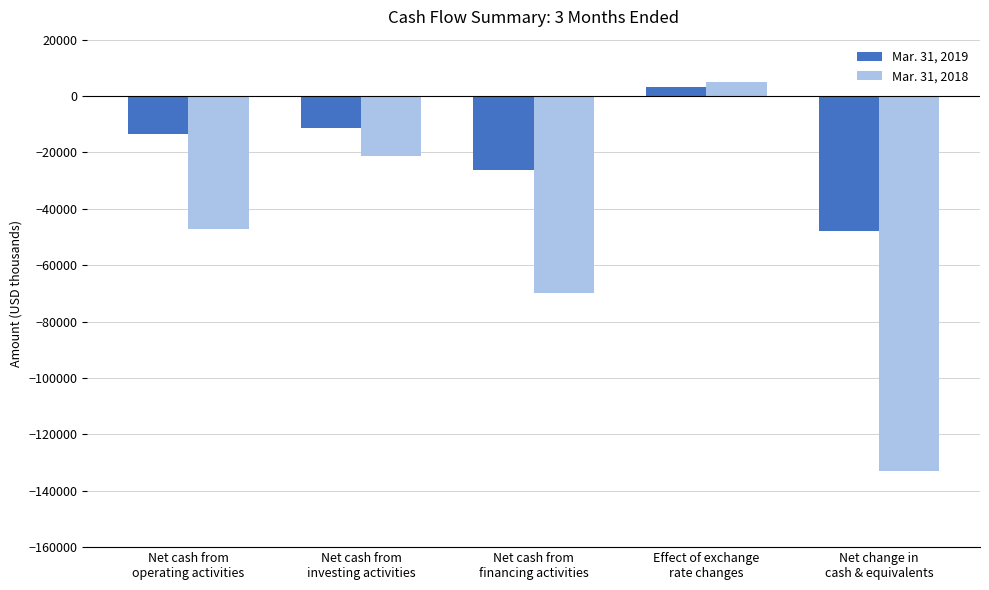

What is the label of the 2nd bar from the left?

Net cash from
investing activities